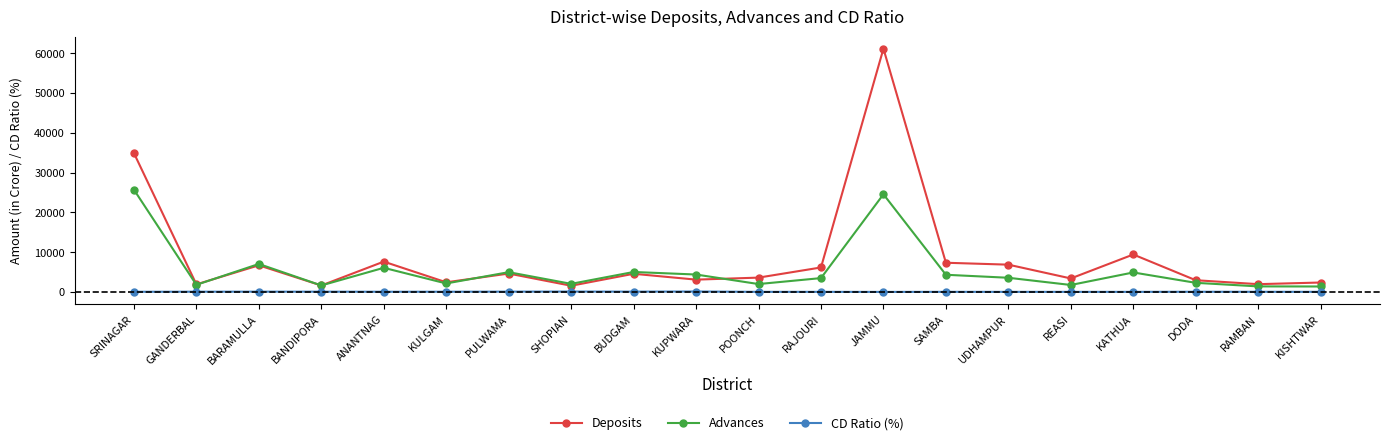

List the series in order of their overall mean, lowest first.

CD Ratio (%), Advances, Deposits